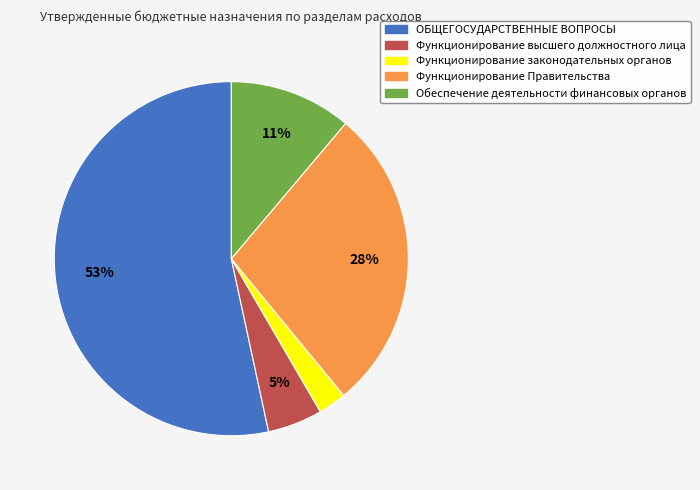

Rank the categories by value from highest to lowest.

ОБЩЕГОСУДАРСТВЕННЫЕ ВОПРОСЫ, Функционирование Правительства, Обеспечение деятельности финансовых органов, Функционирование высшего должностного лица, Функционирование законодательных органов